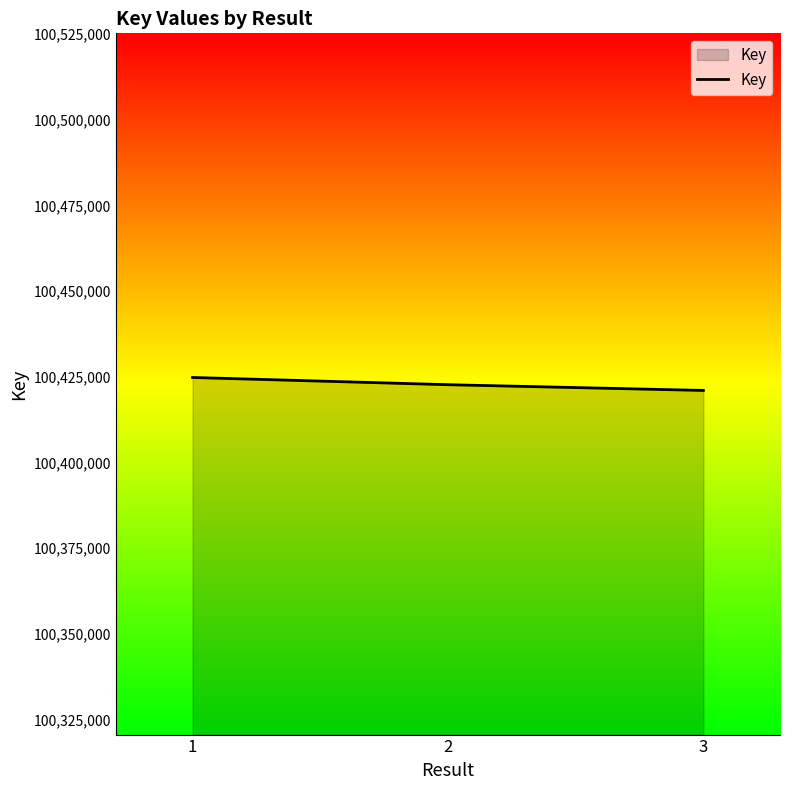

True or false: the data shows 42091485 at 2.

False